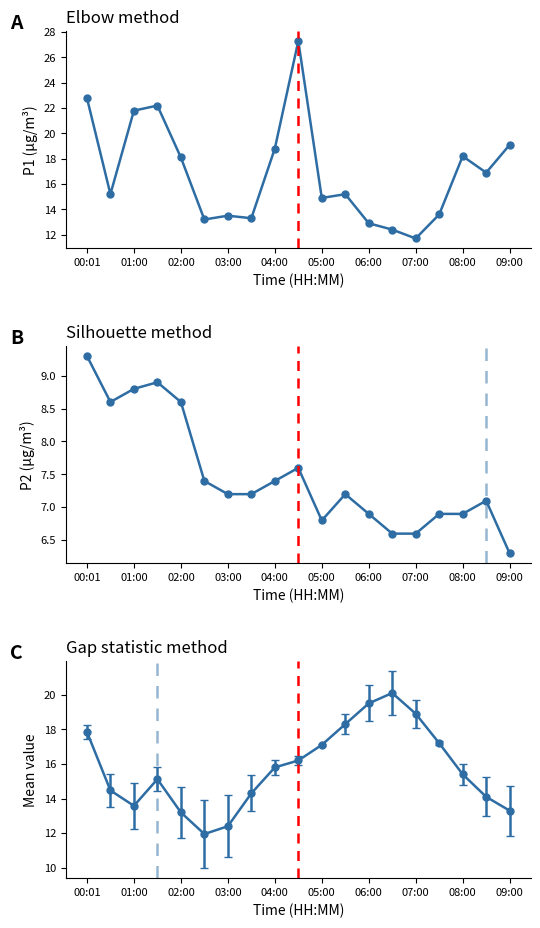

What is the minimum value for P1?

11.7